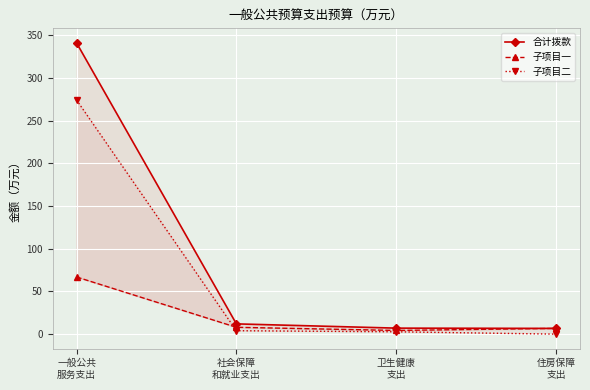

At how many categories does at least one series exceed 57?

1